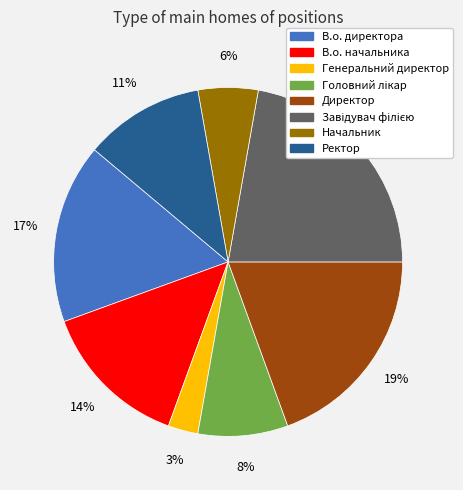

Is the sum of В.о. начальника and Директор greater than half?

No